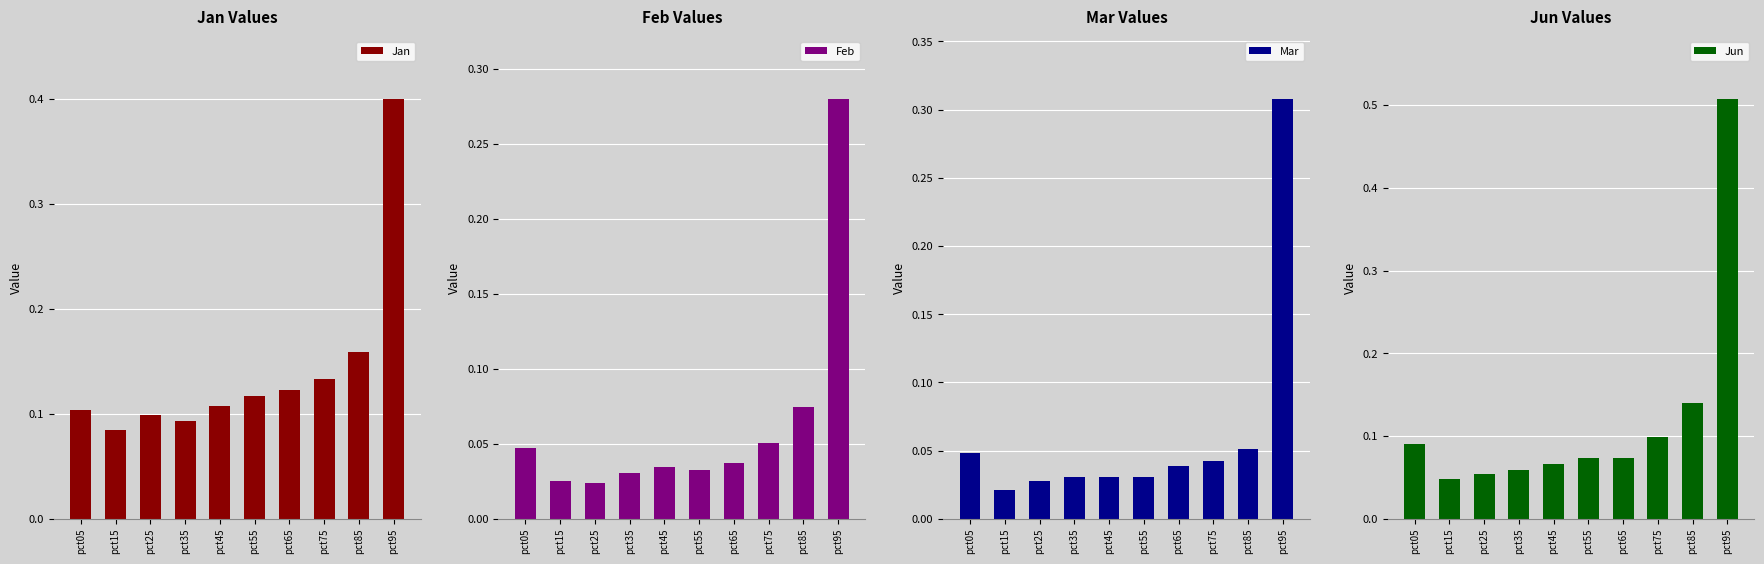

True or false: Feb has a value of 0.0 at pct75.

False